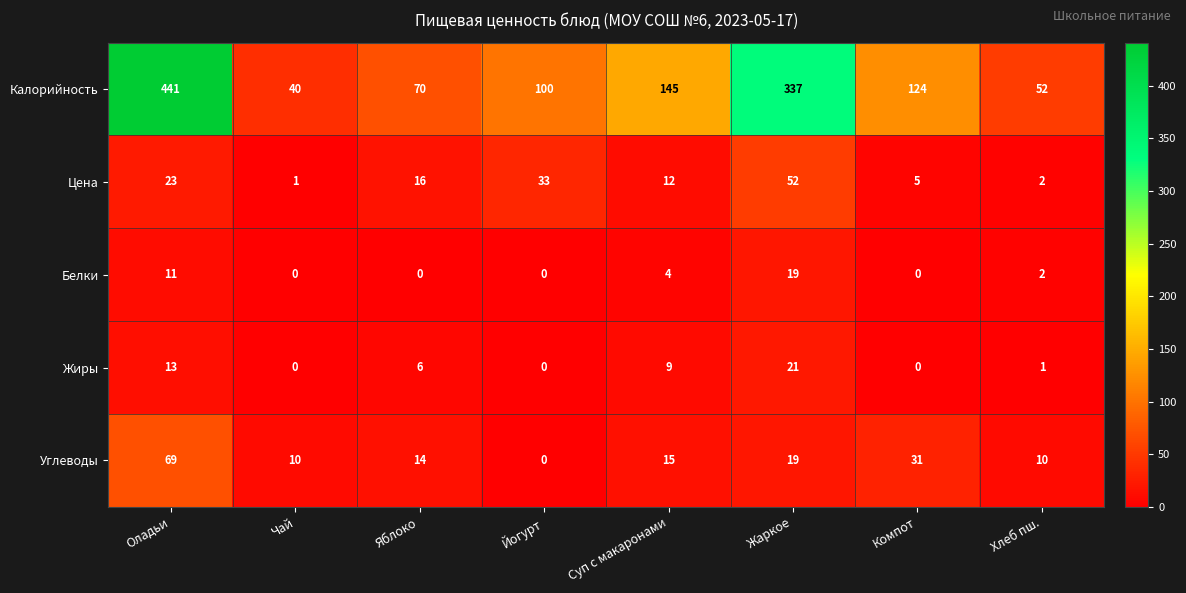

The Жиры series shows 9 at Жаркое. True or false?

False